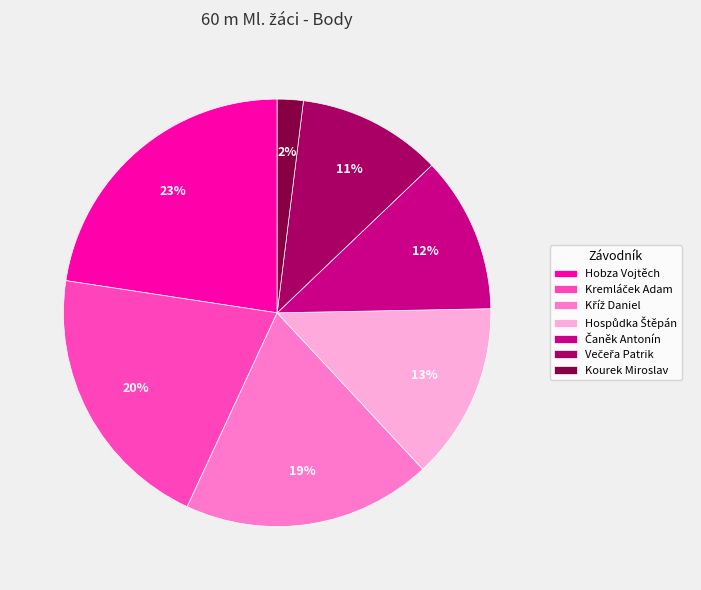

The Hobza Vojtěch slice represents 23% of the pie. True or false?

True